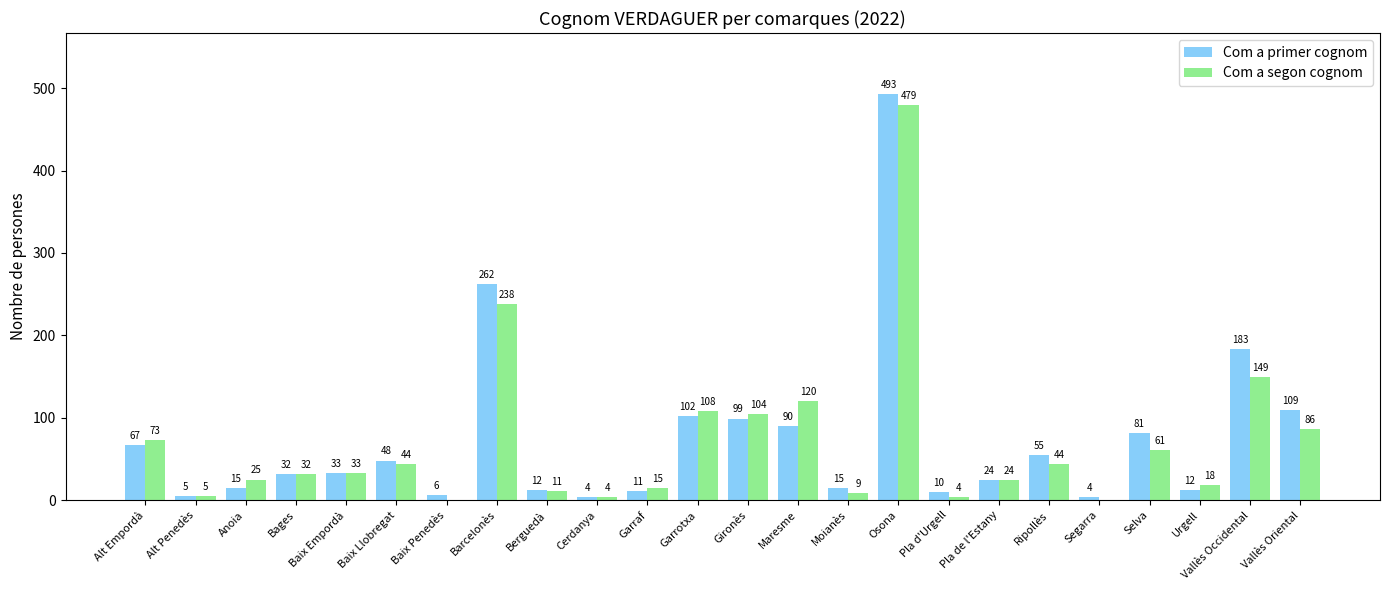

What is the total value across all series at Ripollès?

99